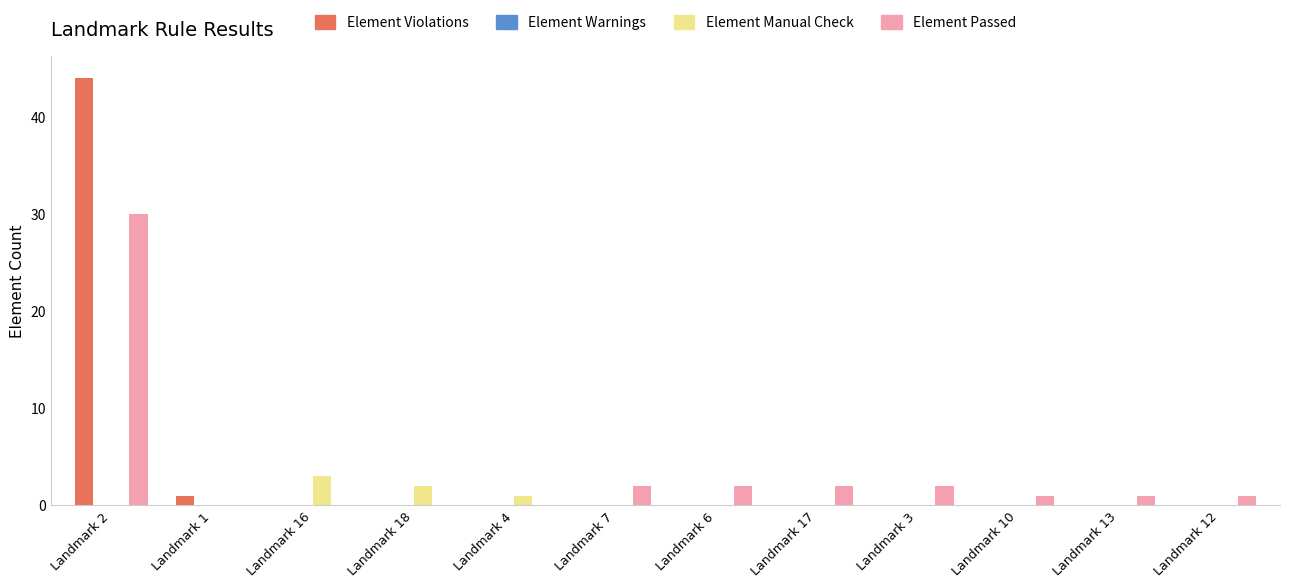

At which category is the sum across all series the highest?

Landmark 2